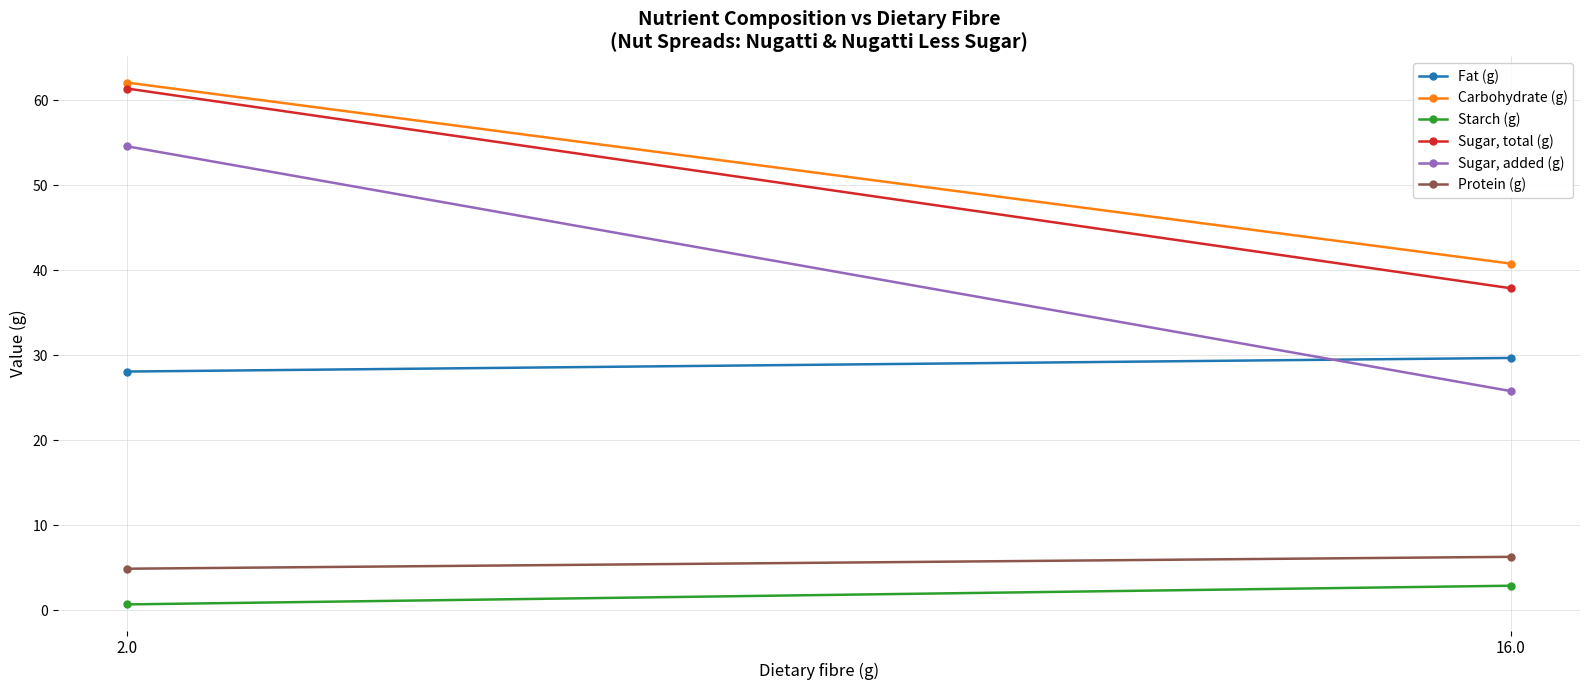

The value of Protein (g) at 2.0 is 4.9. True or false?

True